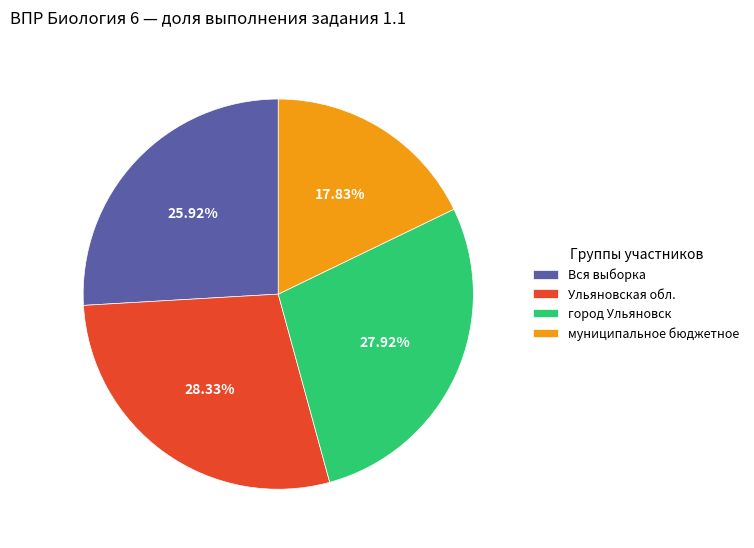

To the nearest percent, what is the average slice percentage?

25%